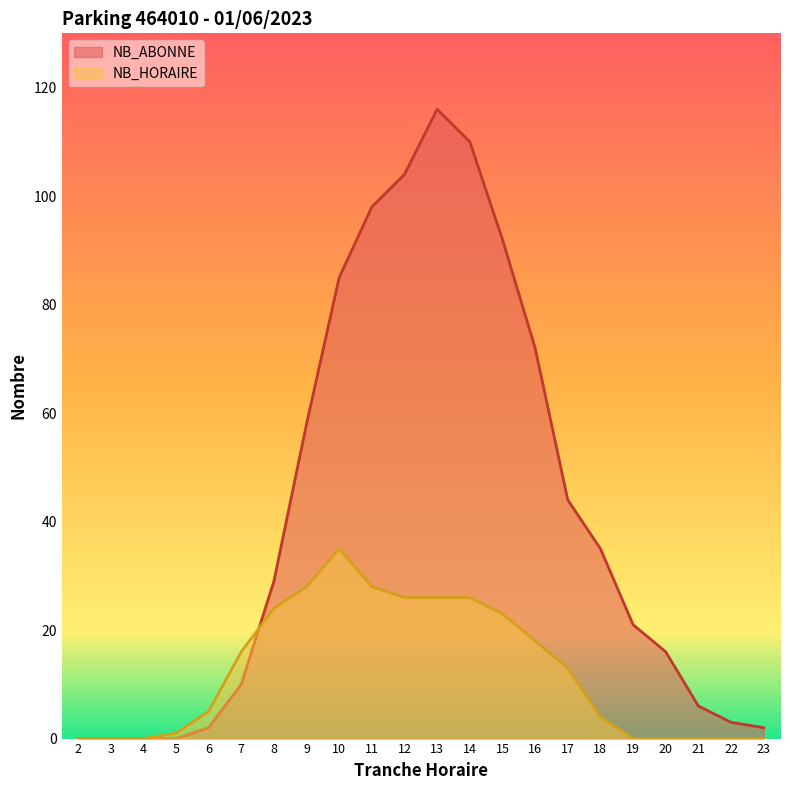

Which category has the lowest value in the NB_HORAIRE series?

2